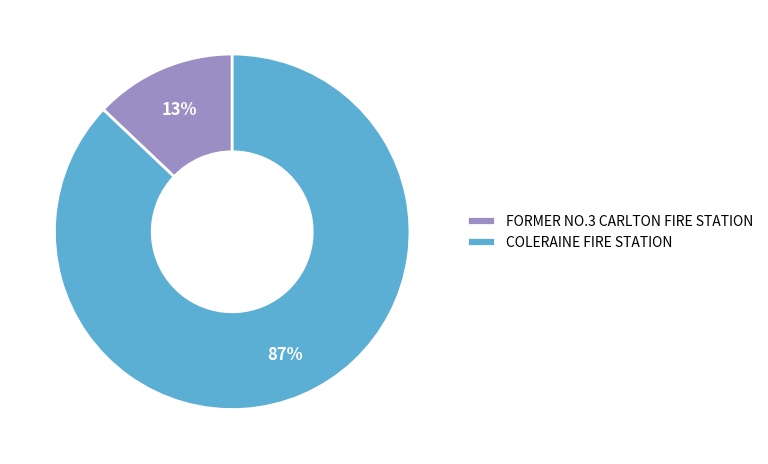

Approximately how many times larger is the value at FORMER NO.3 CARLTON FIRE STATION compared to COLERAINE FIRE STATION?

0.1